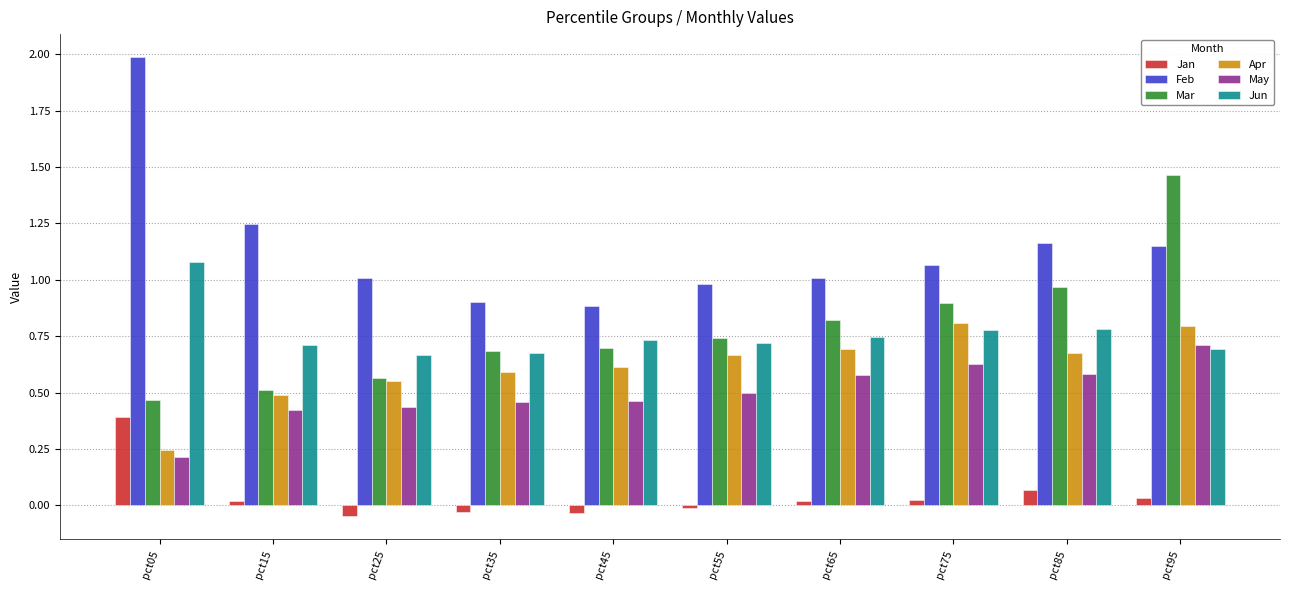

What is the value of the Mar bar at the 8th from the left?

0.9